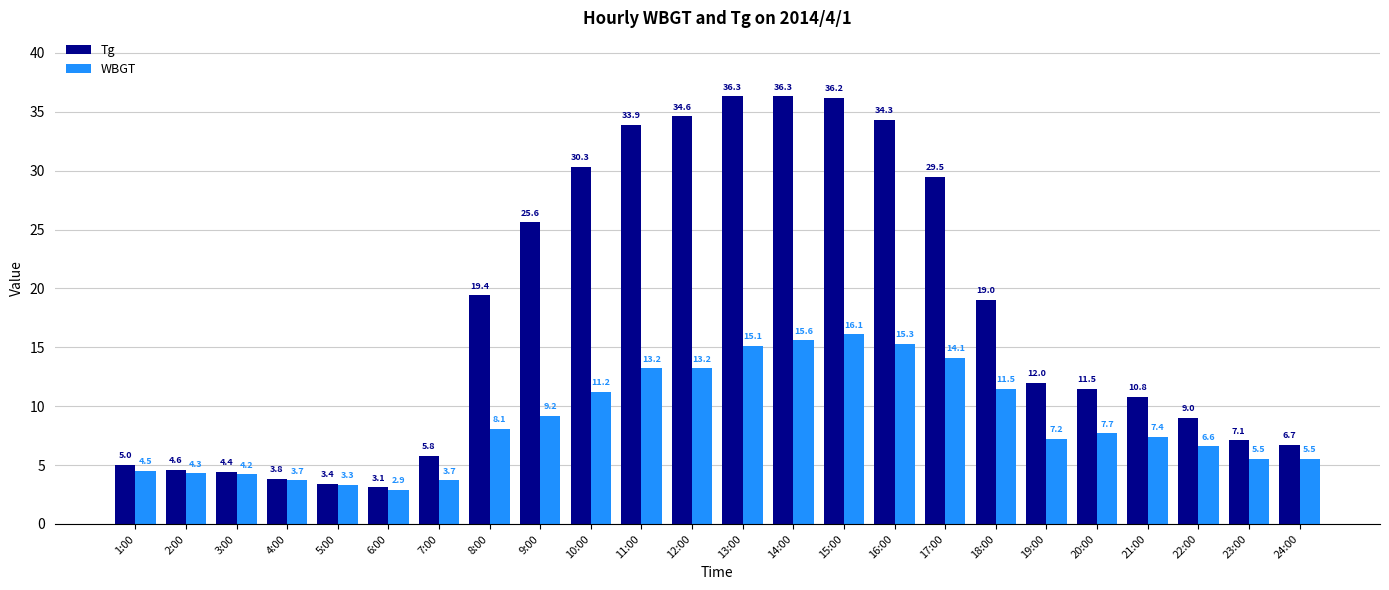

At which label does Tg first exceed 12?

8:00